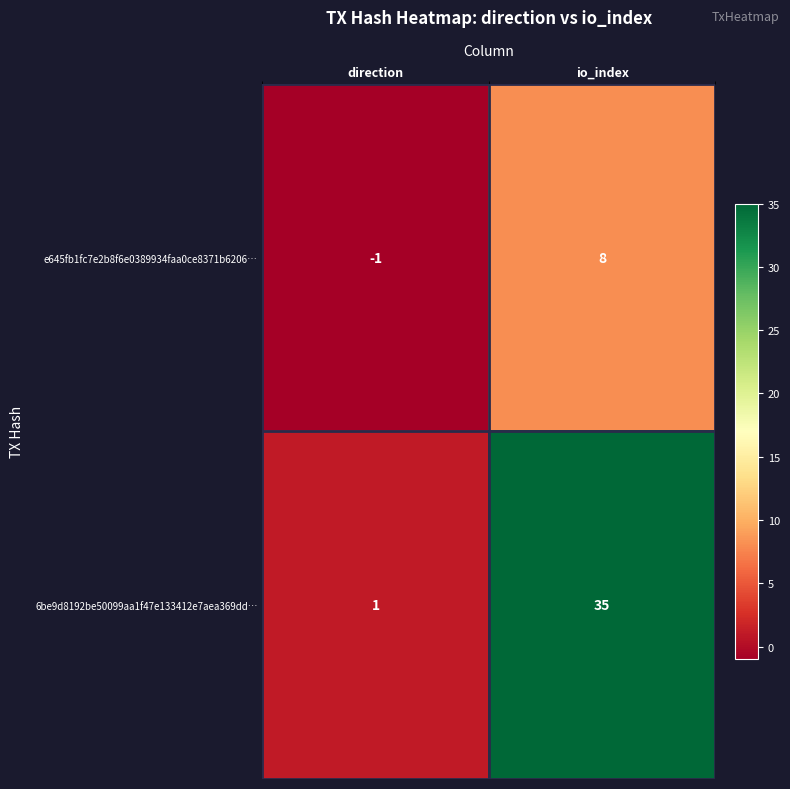

How many negative values does the e645fb1fc7e2b8f6e0389934faa0ce8371b6206… series have?

1